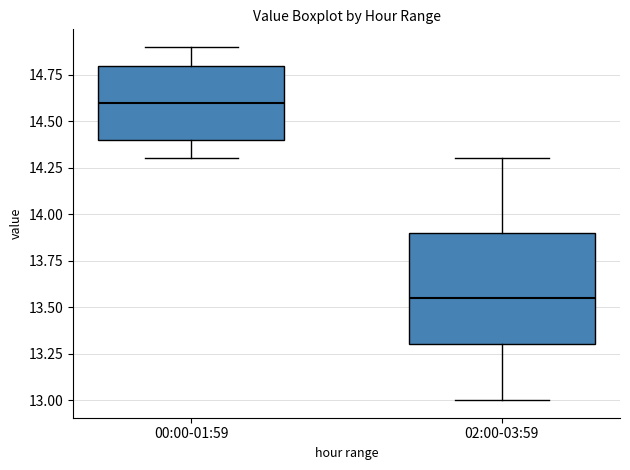

Where is the upper edge of the box for 02:00-03:59 on the y-axis? The values are not printed on the chart, so give them approximately, as read against the axis.

13.90